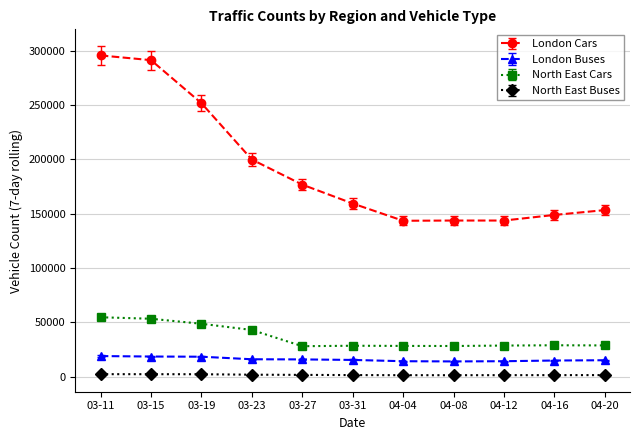

True or false: North East Cars and North East Buses cross at least once.

False